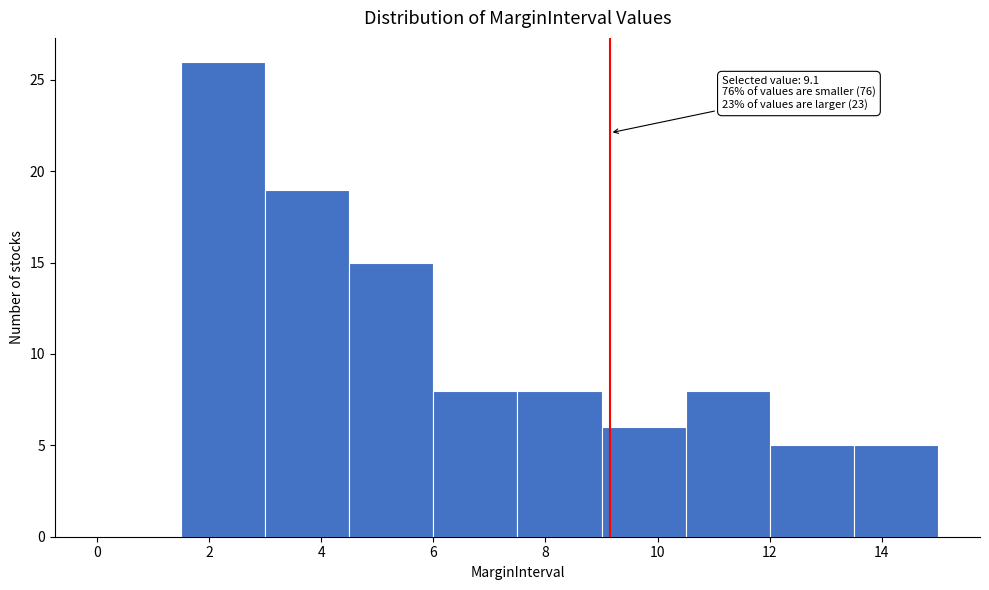

Over which range of the x-axis is the bar tallest?

1.5 to 3.0